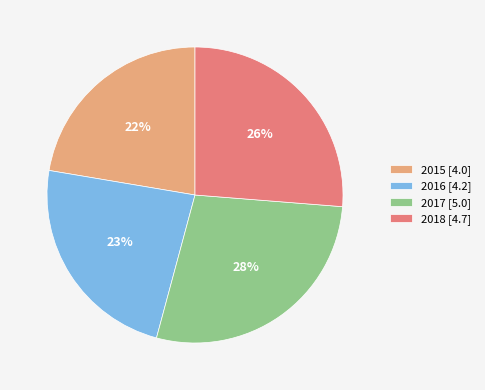

The 2016 slice represents 23% of the pie. True or false?

True